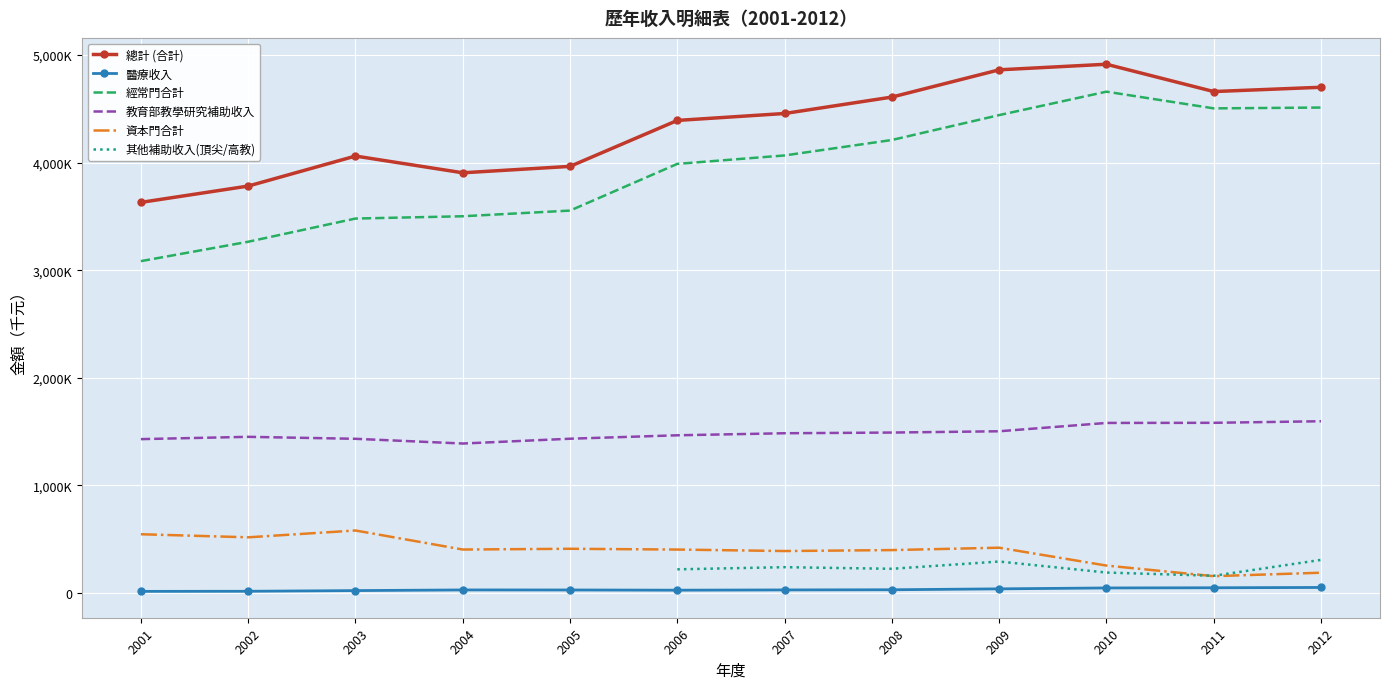

At which label does 其他補助收入(頂尖/高教) reach its peak?

2012